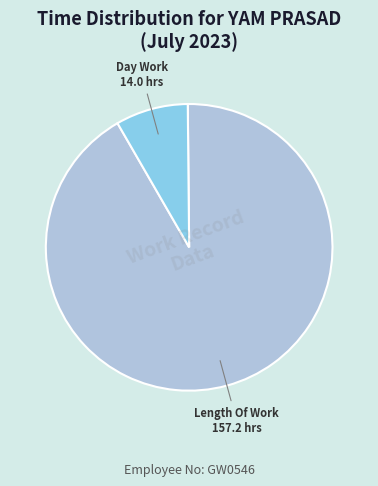

Does any single category account for the majority?

Yes